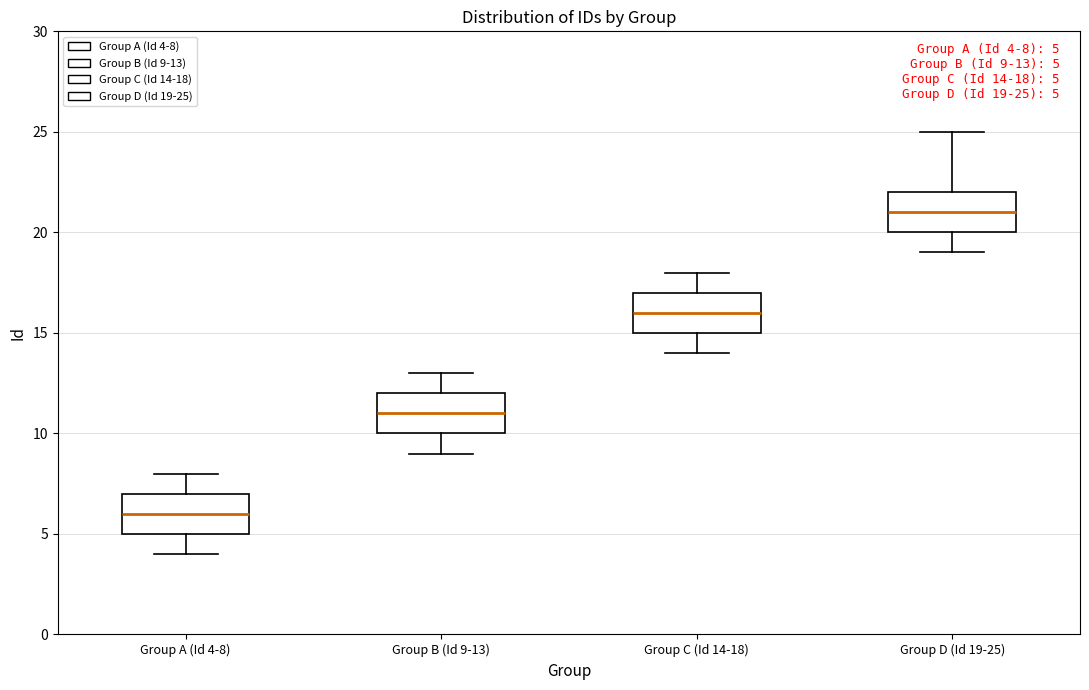

Which box's median line is the highest?

Group D (Id 19-25)